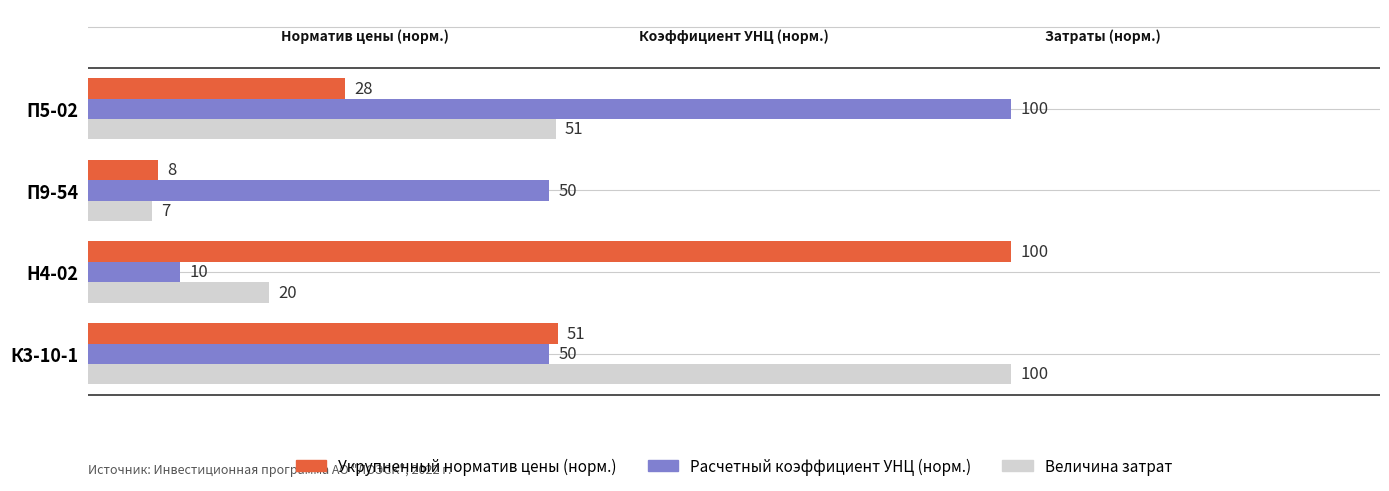

What are all the series names shown in the legend?

Укрупненный норматив цены (норм.), Расчетный коэффициент УНЦ (норм.), Величина затрат